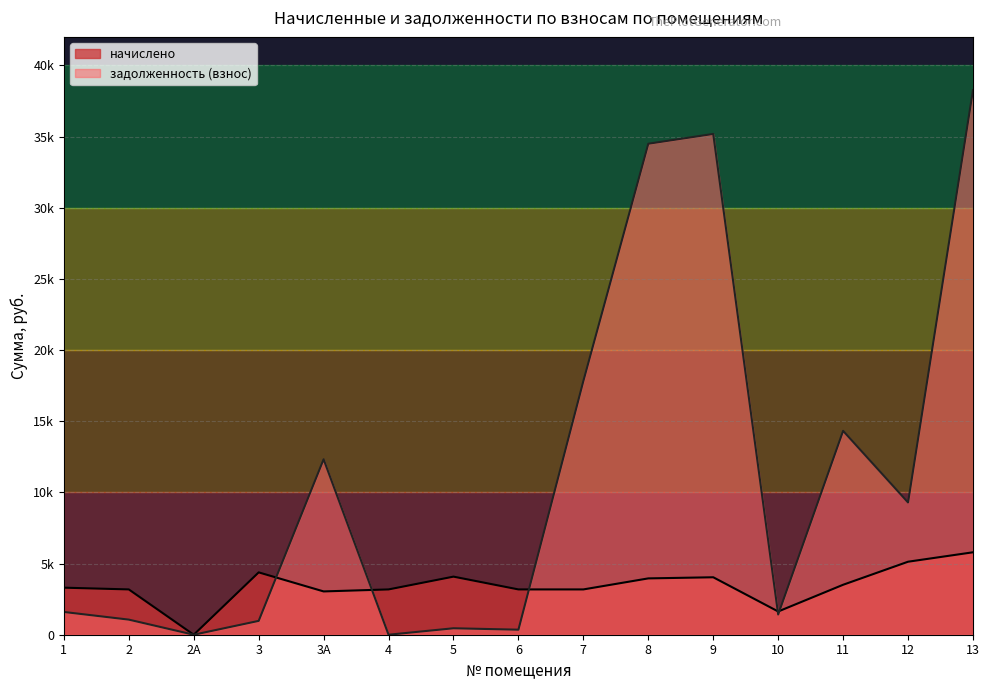

Where is задолженность (взнос) nearest to the value 19131?

7